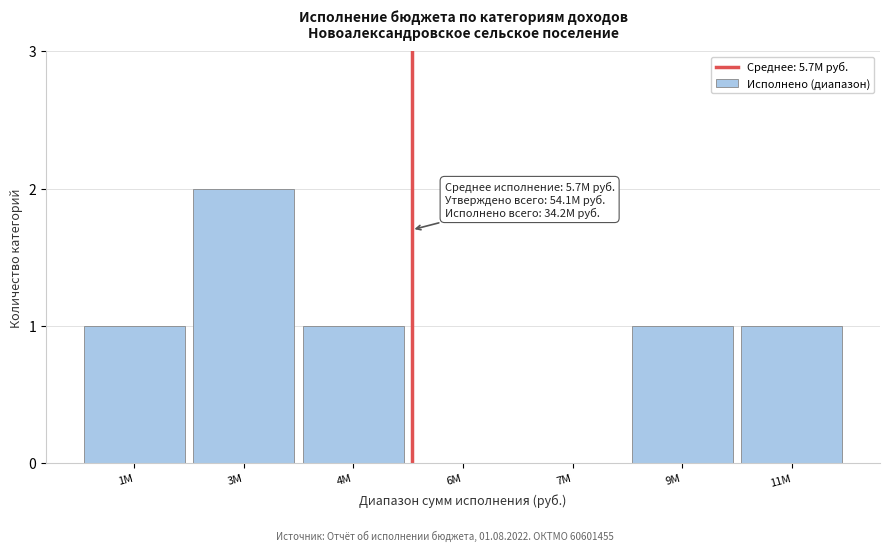

Reading left to right, list all the values displayed in this chart.

1M=1	3M=2	4M=1	6M=0	7M=0	9M=1	11M=1